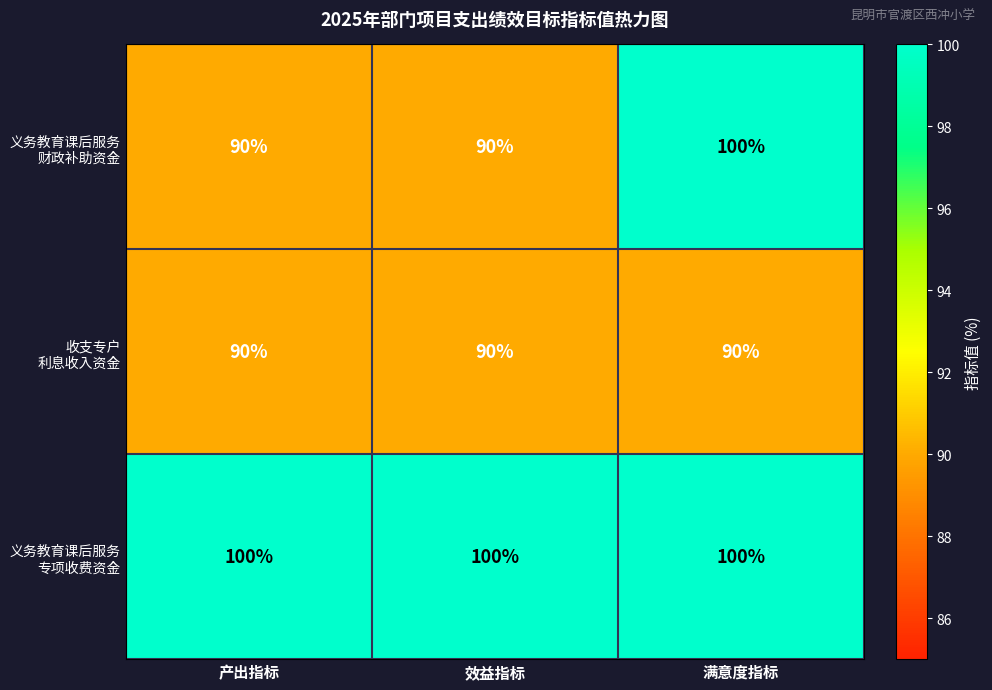

What is the smallest value displayed?

90